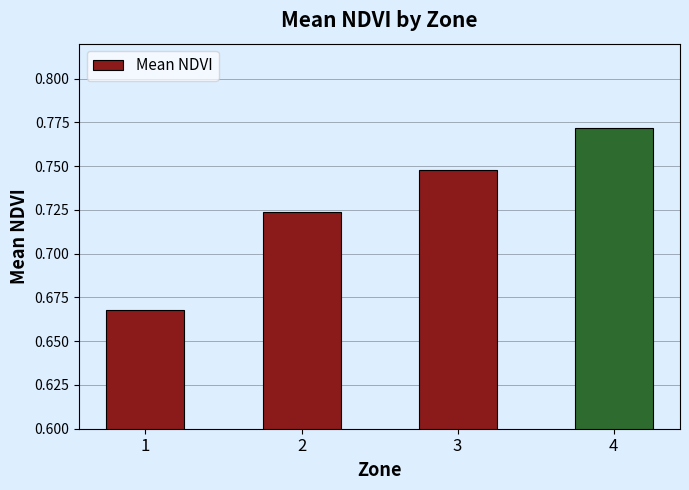

List the labels in order of value, smallest first.

1, 2, 3, 4